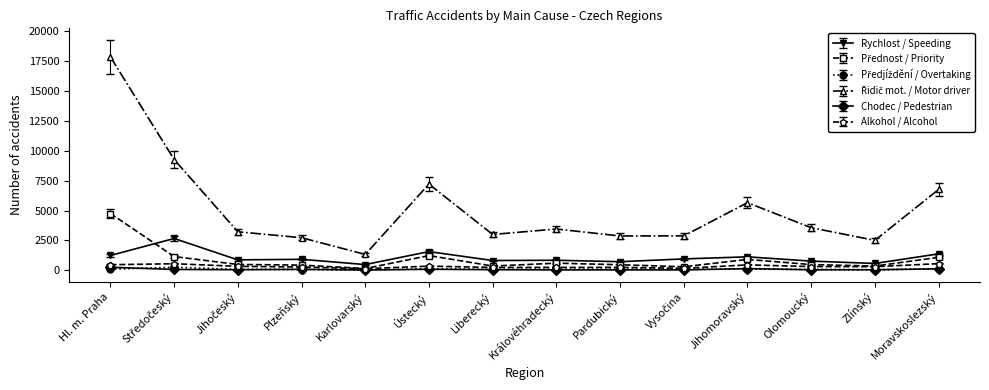

Which label corresponds to the largest value in the chart?

Hl. m. Praha